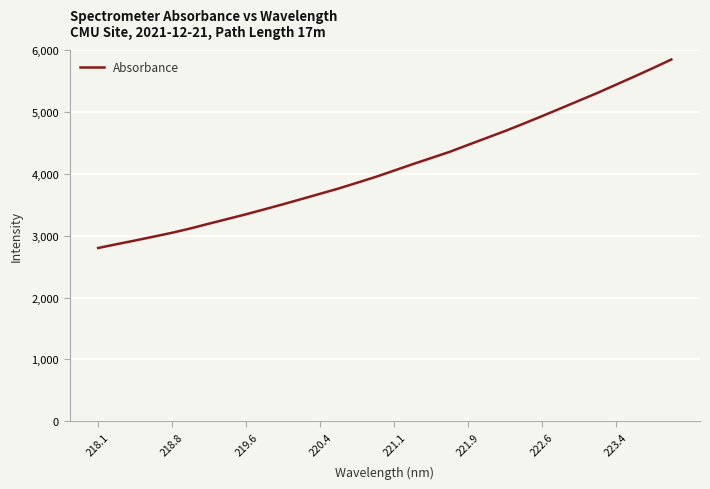

What is the difference between the maximum and minimum values?

3048.6